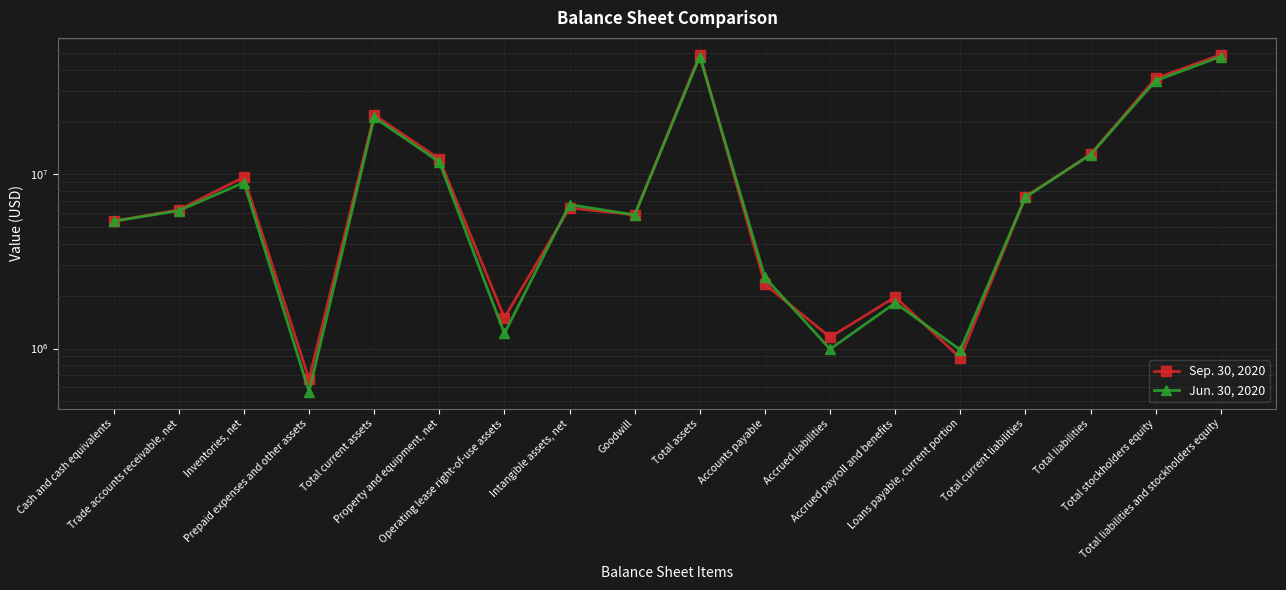

Where do Jun. 30, 2020 and Sep. 30, 2020 first cross each other?

Cash and cash equivalents and Trade accounts receivable, net